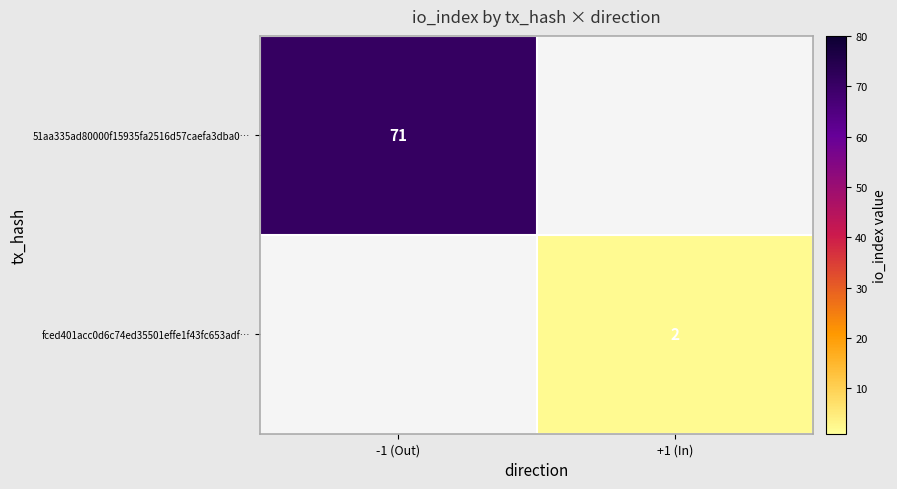

The value of 51aa335ad80000f15935fa2516d57caefa3dba0… at -1 (Out) is 39. True or false?

False